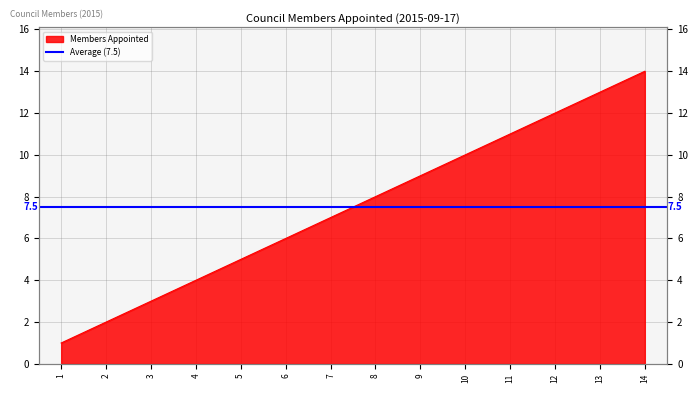

Reading left to right, what are all the values shown in this chart?

1	2	3	4	5	6	7	8	9	10	11	12	13	14